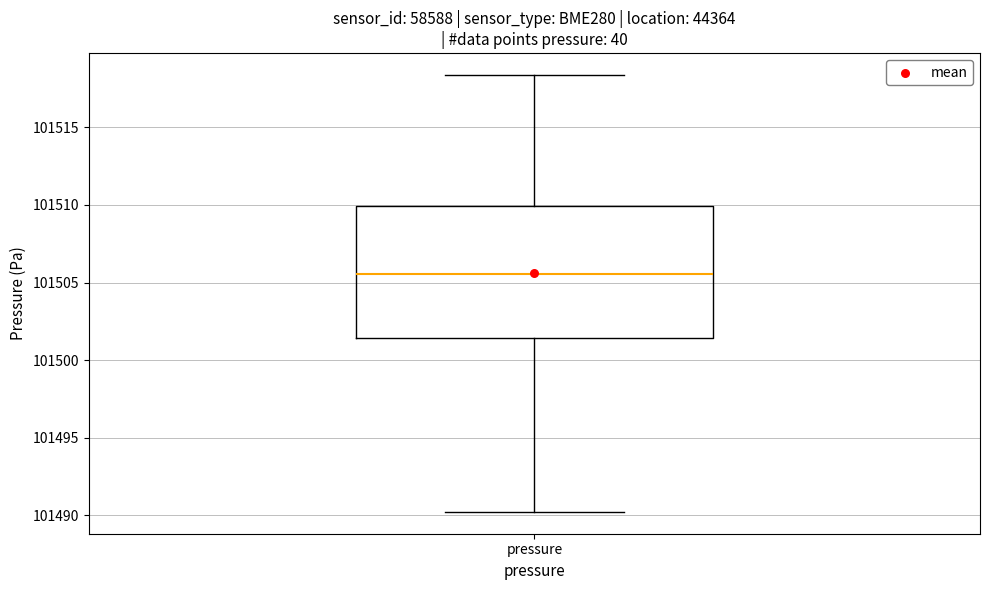

Where does the lower whisker of the box for pressure end on the y-axis? The values are not printed on the chart, so give them approximately, as read against the axis.

101490.0